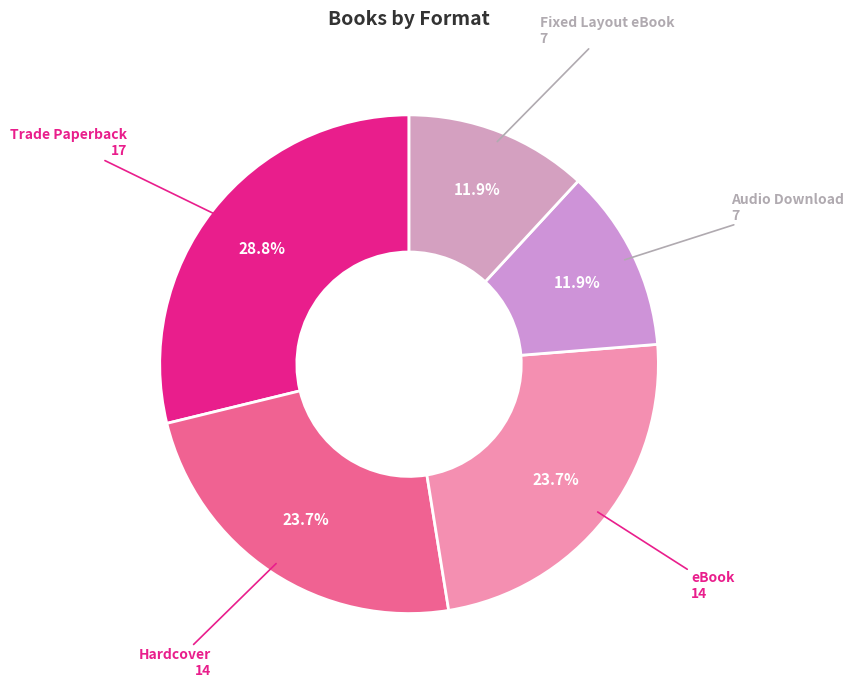

Which category has the biggest portion of the pie?

Trade Paperback